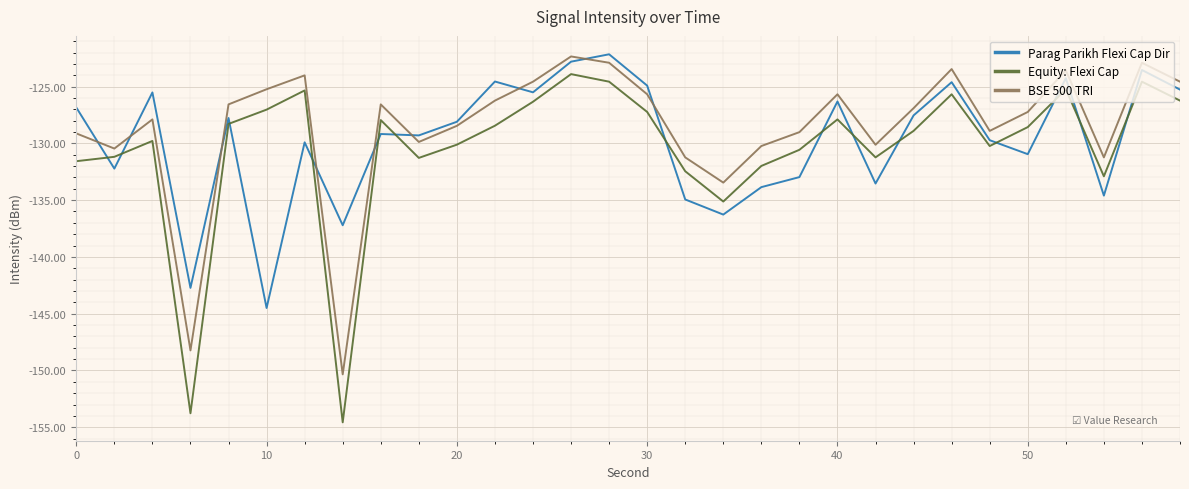

What is the smallest value displayed?

-154.6